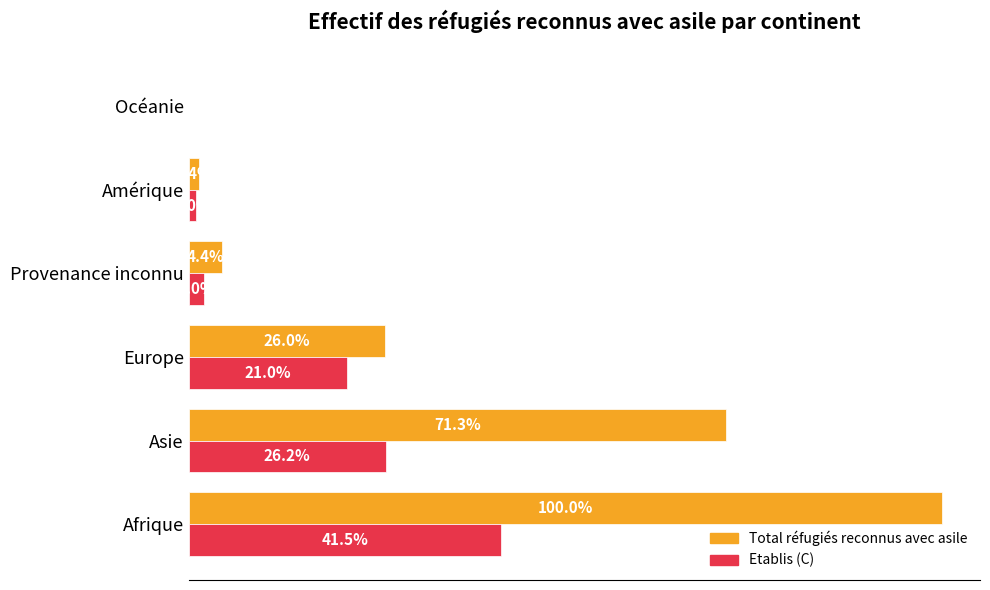

What are all the series names shown in the legend?

Total réfugiés reconnus avec asile, Etablis (C)